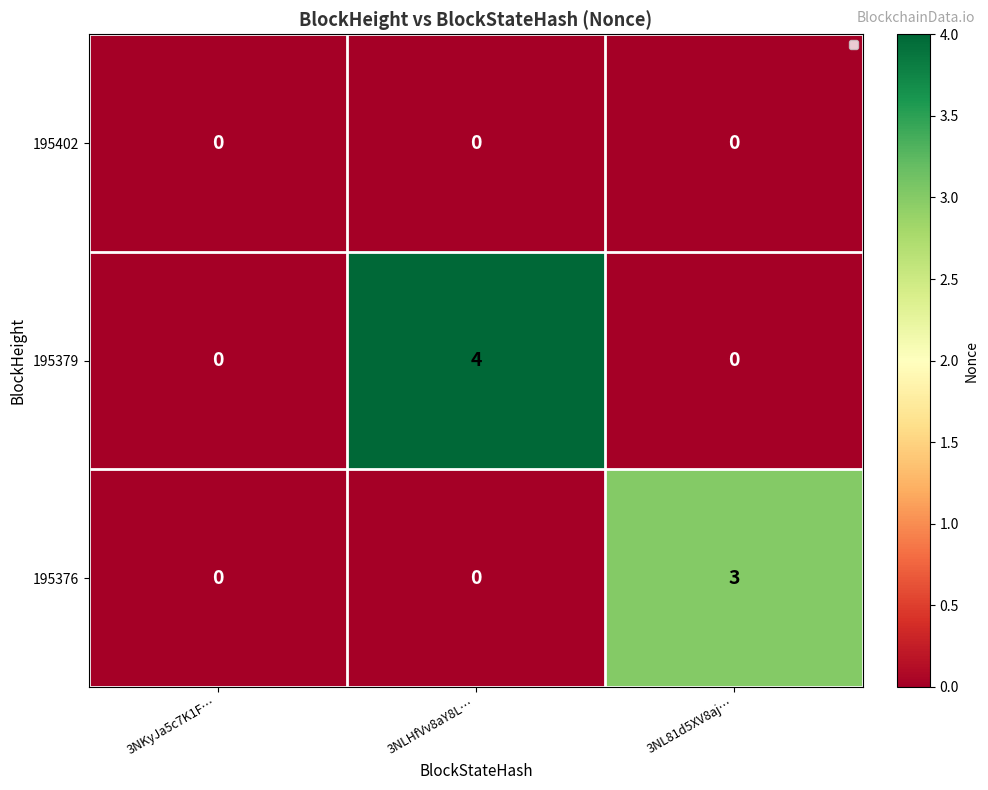

At which category is the sum across all series the highest?

3NLHfVv8aY8L…